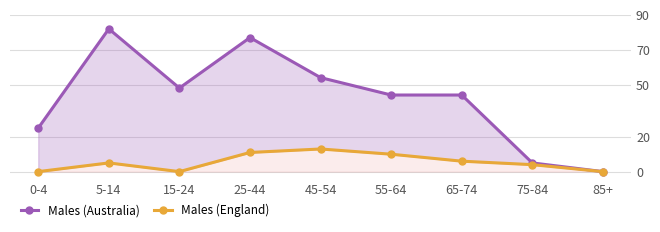

Rank the categories by Males (England) value from lowest to highest.

0-4, 15-24, 85+, 75-84, 5-14, 65-74, 55-64, 25-44, 45-54